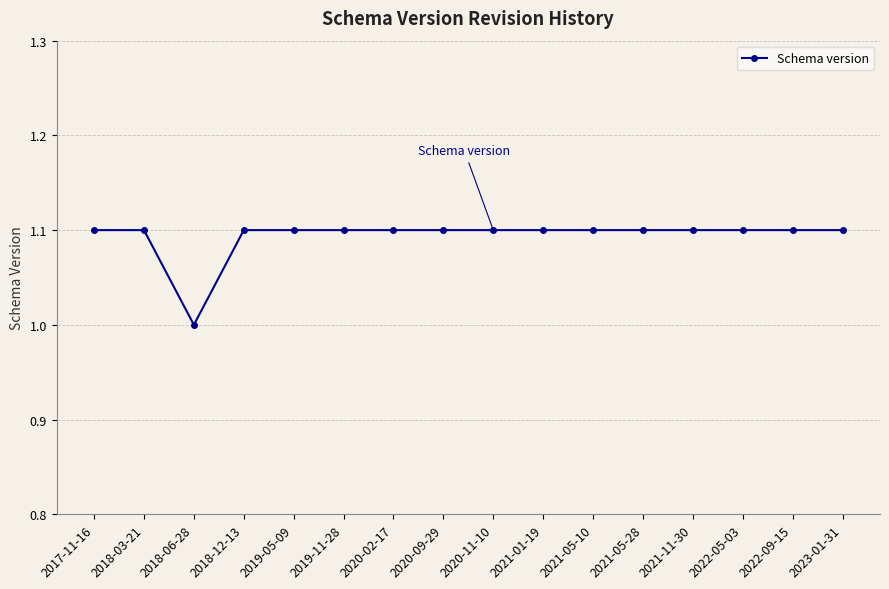

What is the difference between the maximum and minimum values?

0.1